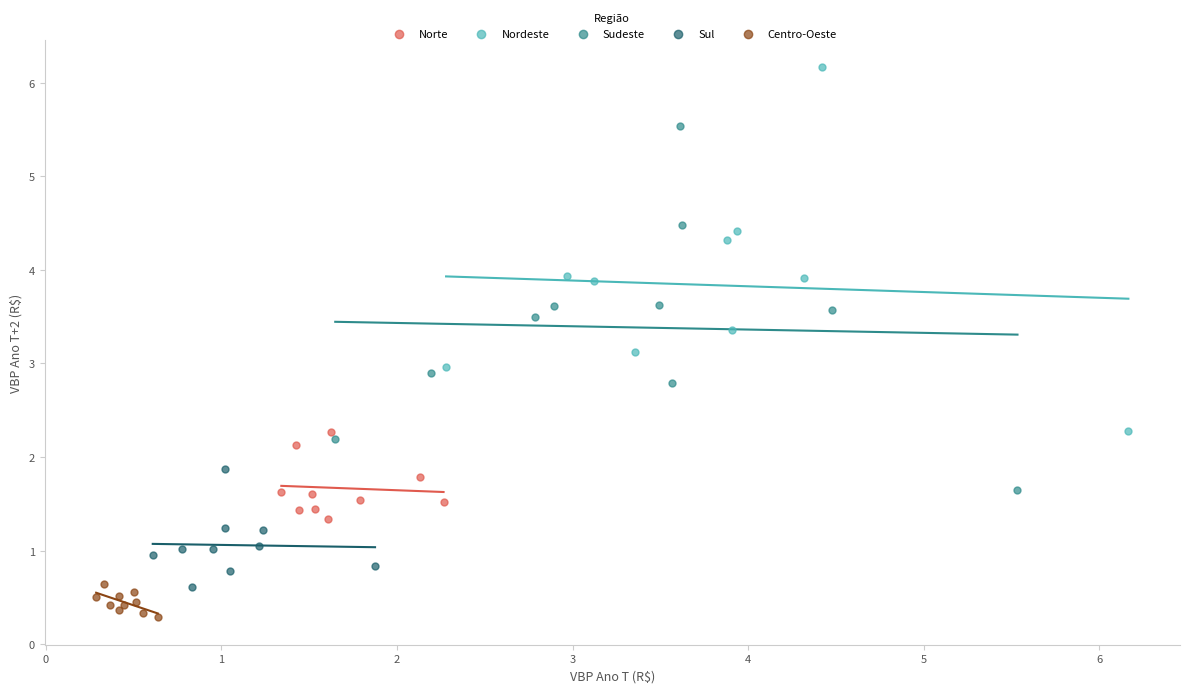

Which series contains the highest Y value?

Nordeste